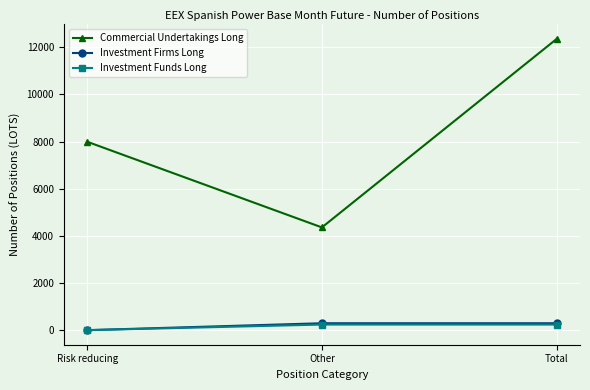

Which category has the highest value in the Commercial Undertakings Long series?

Total